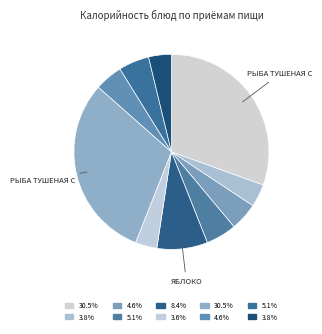

Is there a majority slice in this chart?

No